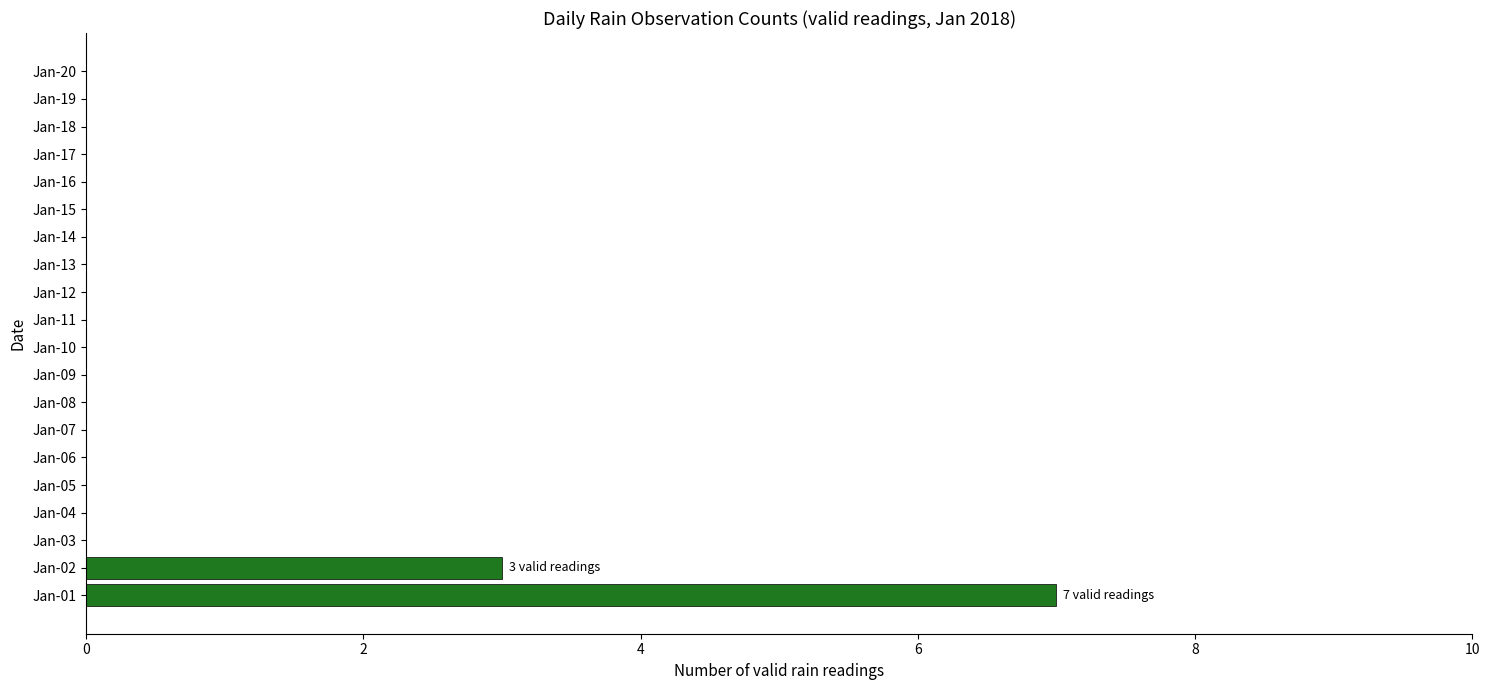

Are the bars horizontal?

Yes